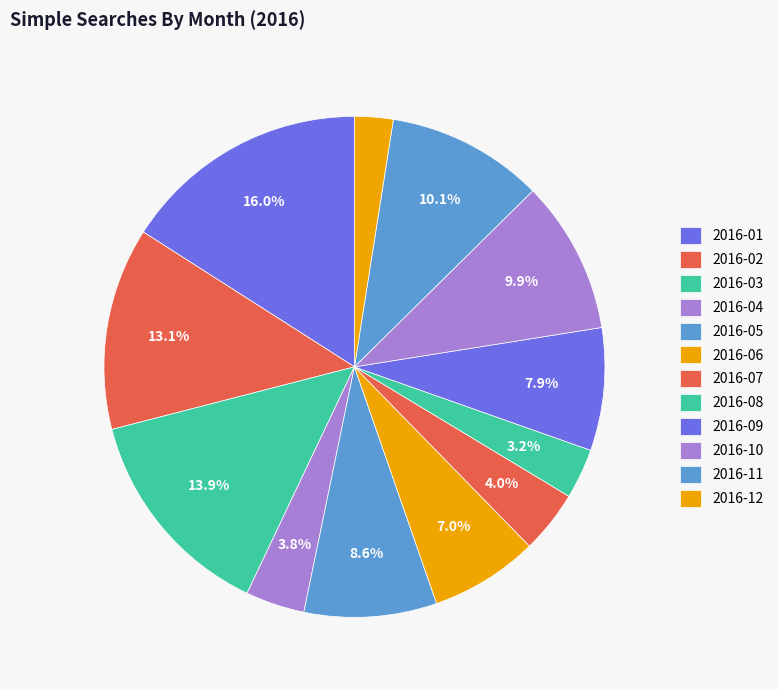

How many segments does this pie chart have?

12